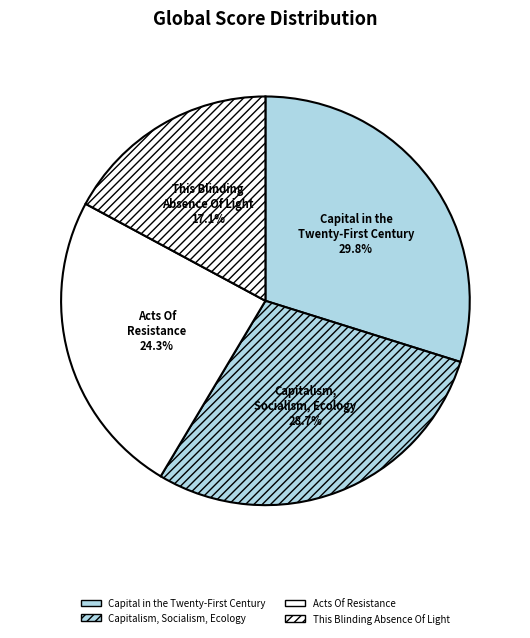

To the nearest percent, what is the average slice percentage?

25%